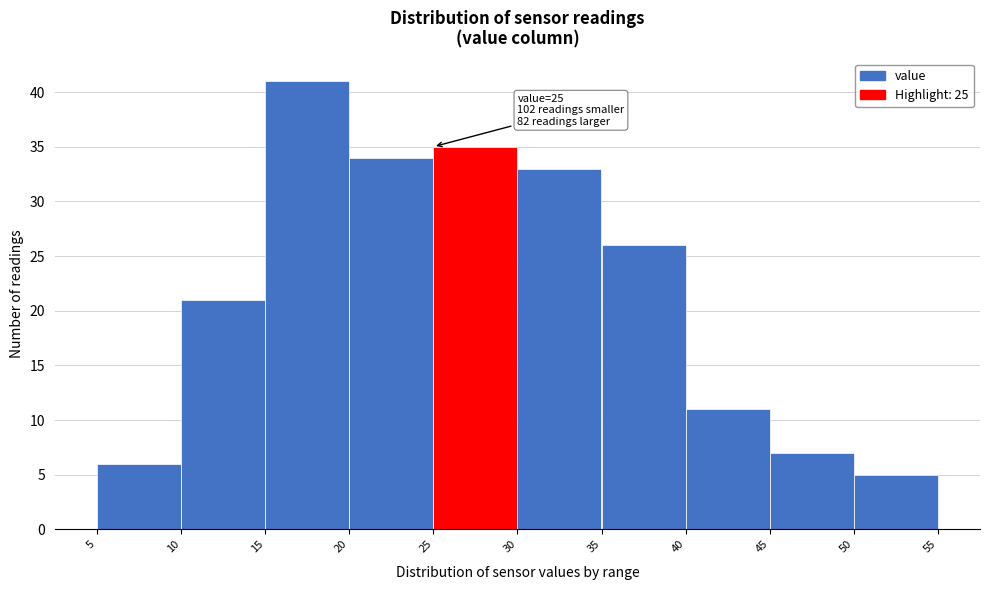

Over which range of the x-axis is the bar tallest?

15 to 20